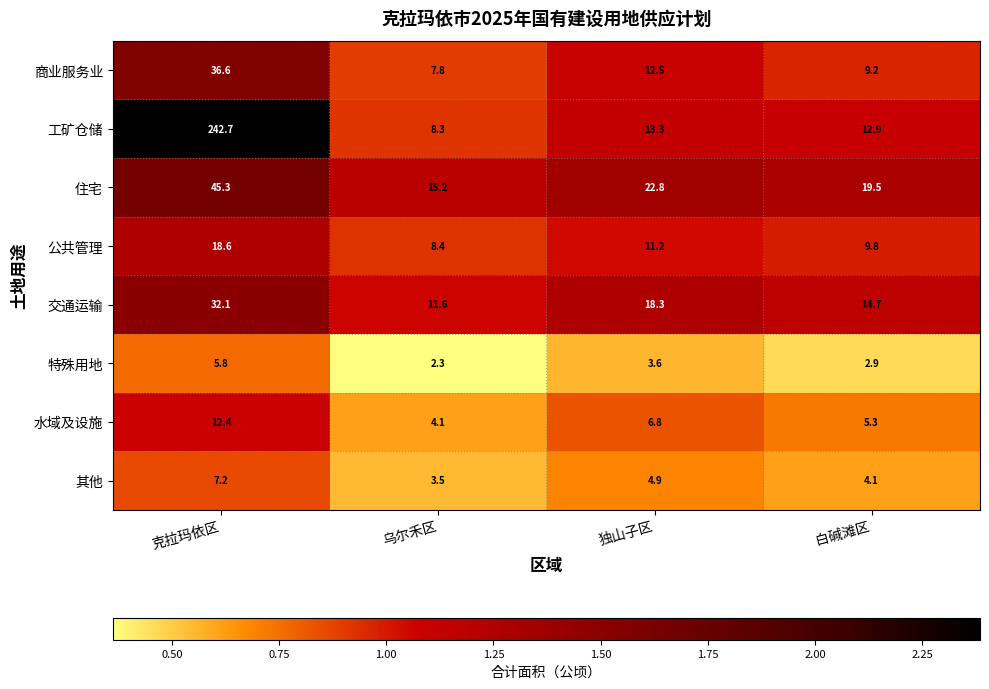

Is it true that 公共管理 equals 9.8 at 白碱滩区?

True